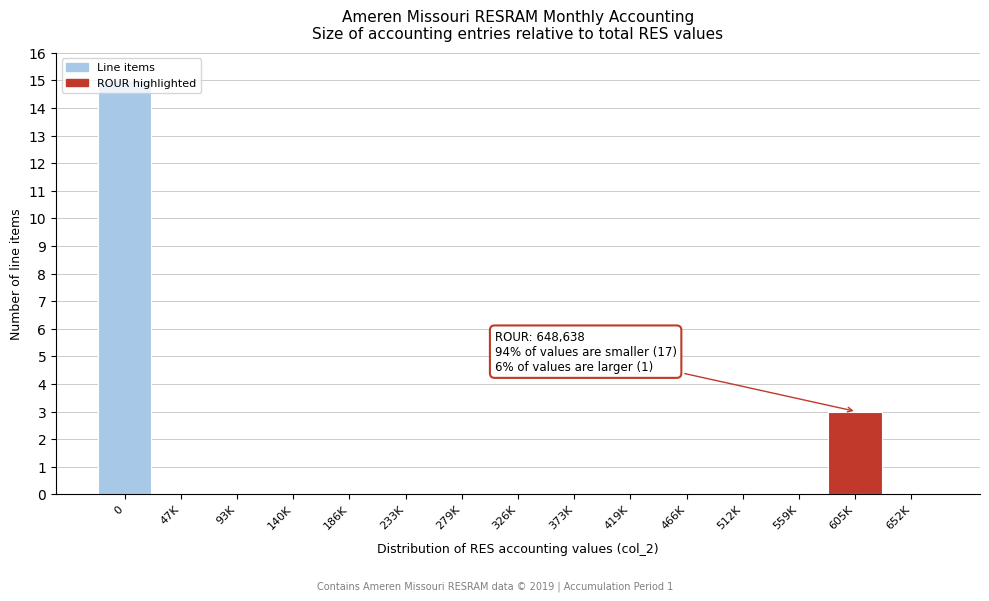

Where is the data nearest to the value 7?

605K